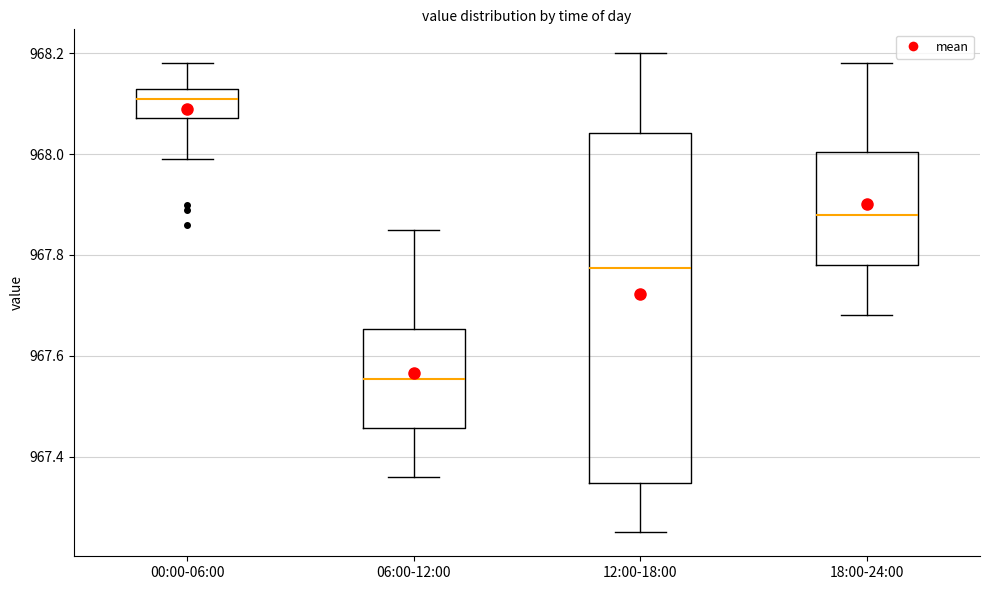

Reading left to right, read every box against the y-axis: the position of its median line, the range the box covers, and the ends of its whiskers. The values are not printed on the chart, so give them approximately, as read against the axis.

00:00-06:00: median 968.12, box 968.08 to 968.14, whiskers 968.00 to 968.18
06:00-12:00: median 967.56, box 967.46 to 967.66, whiskers 967.36 to 967.86
12:00-18:00: median 967.78, box 967.34 to 968.04, whiskers 967.26 to 968.20
18:00-24:00: median 967.88, box 967.78 to 968.00, whiskers 967.68 to 968.18